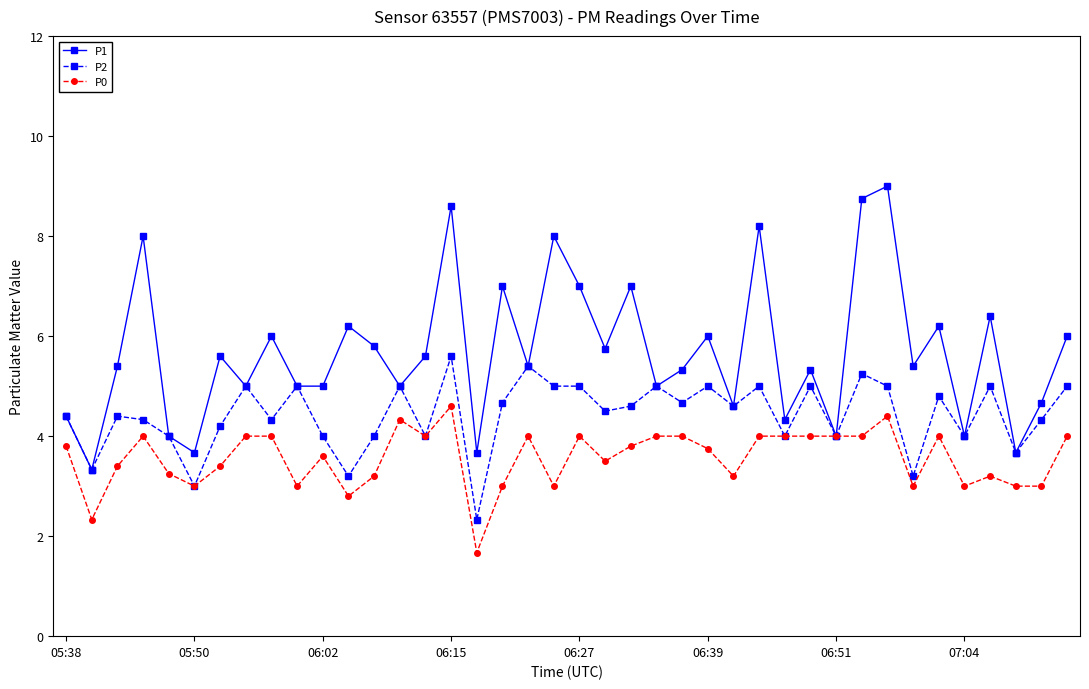

What is the sum of all P0 values?

142.2